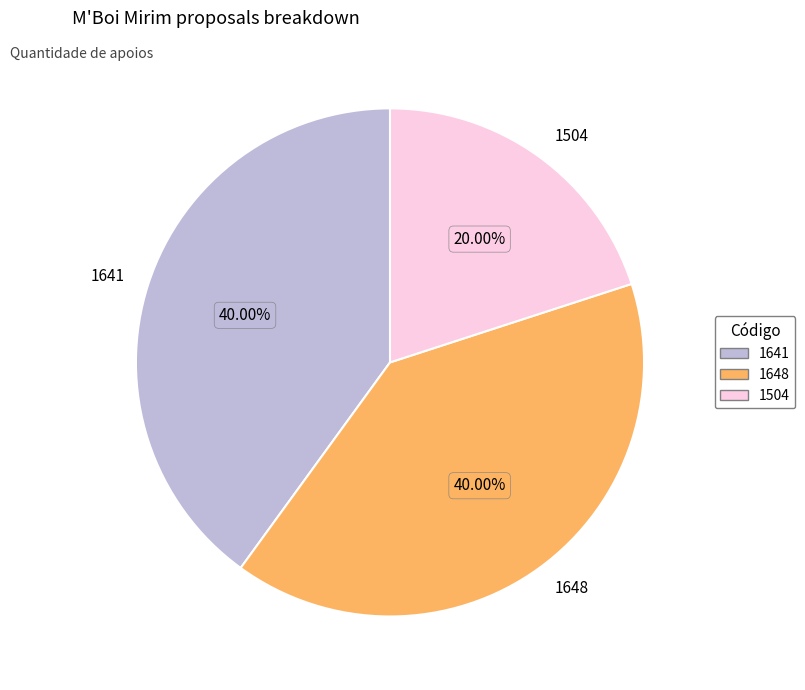

Which has a higher value, 1504 or 1641?

1641